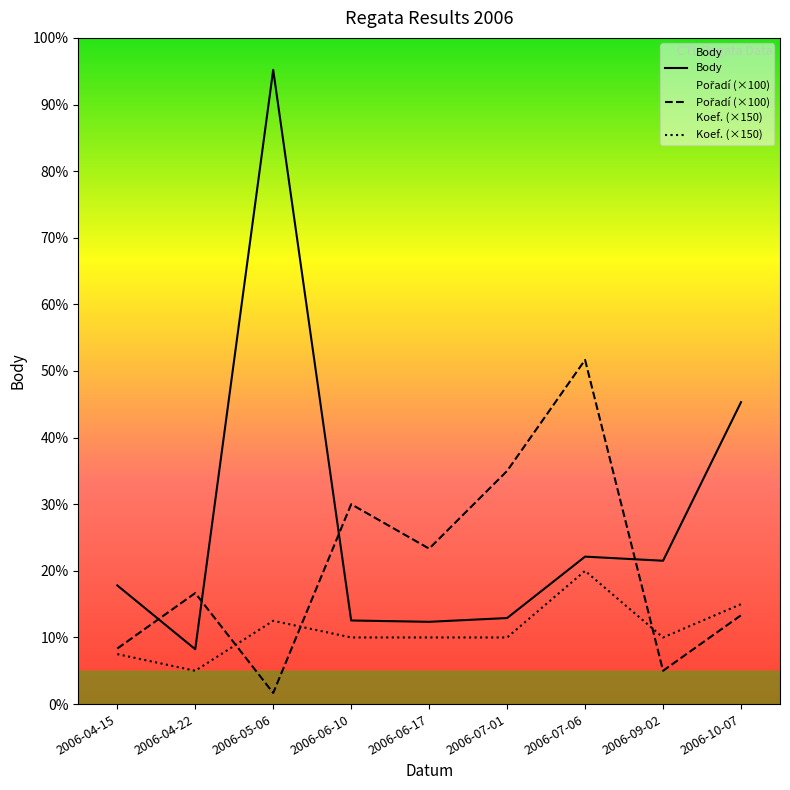

Is this an area chart (filled region under the line)?

No